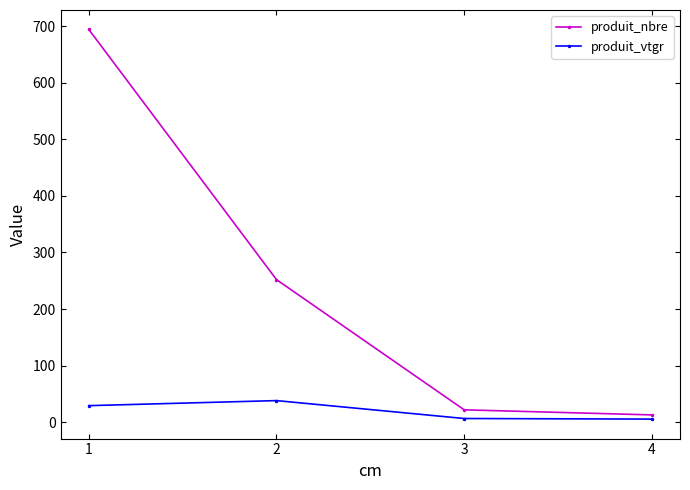

What is the sum of the produit_vtgr values at 1 and 4?

35.0